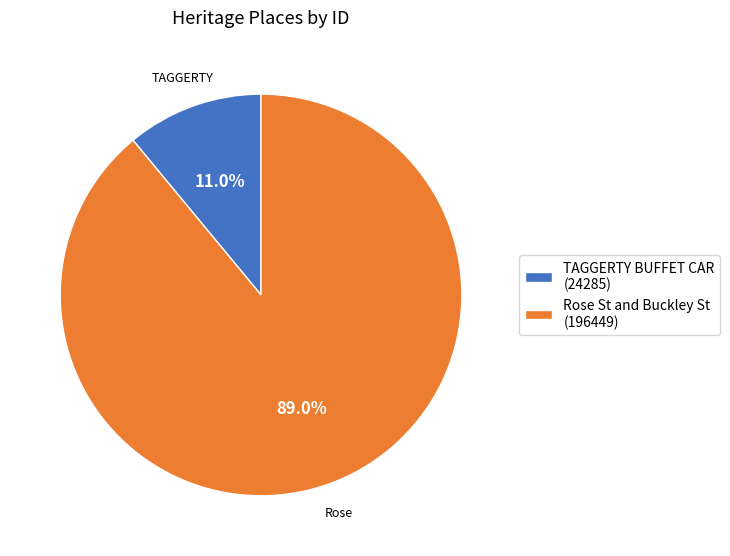

Between Rose St and Buckley St (196449) and TAGGERTY BUFFET CAR (24285), which is larger?

Rose St and Buckley St (196449)